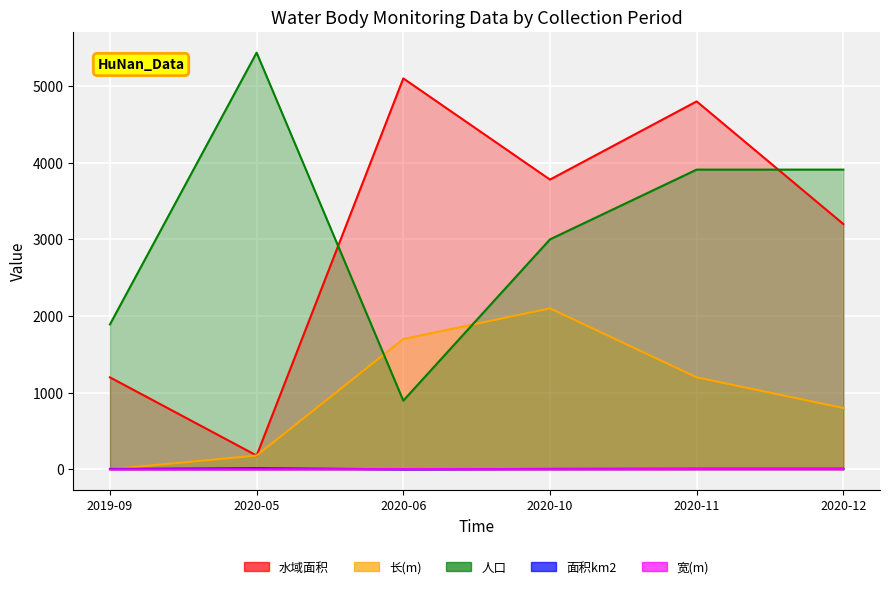

At how many categories does at least one series exceed 5109?

1